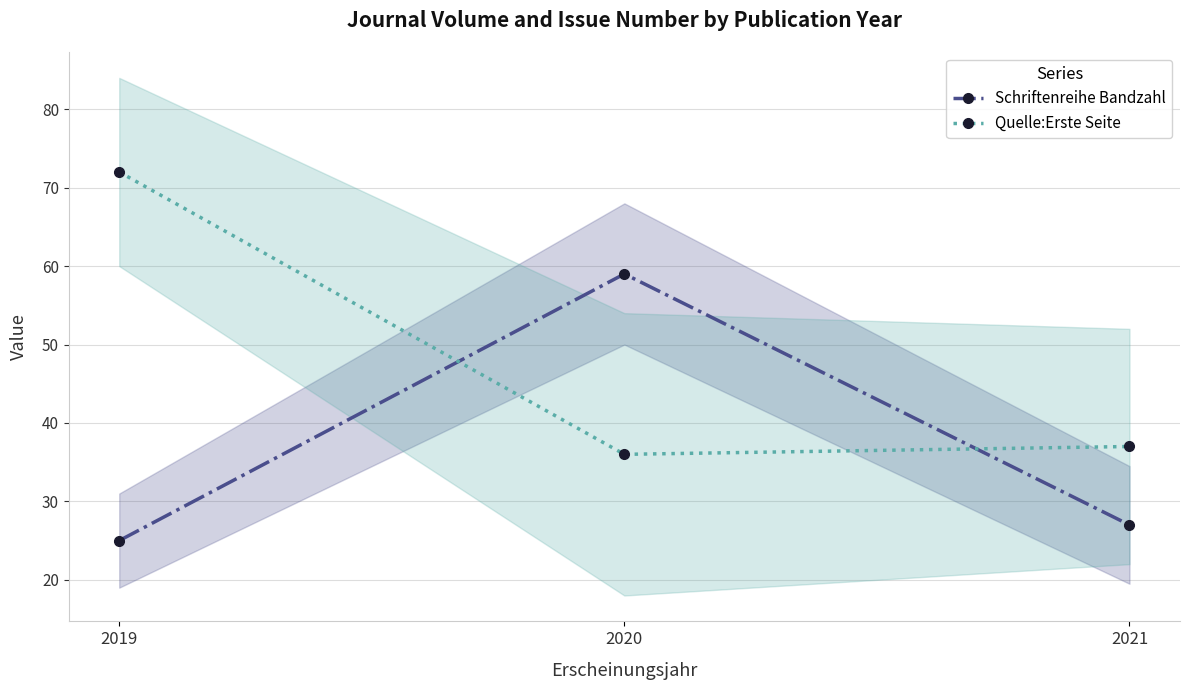

At which category is the sum across all series the highest?

2019